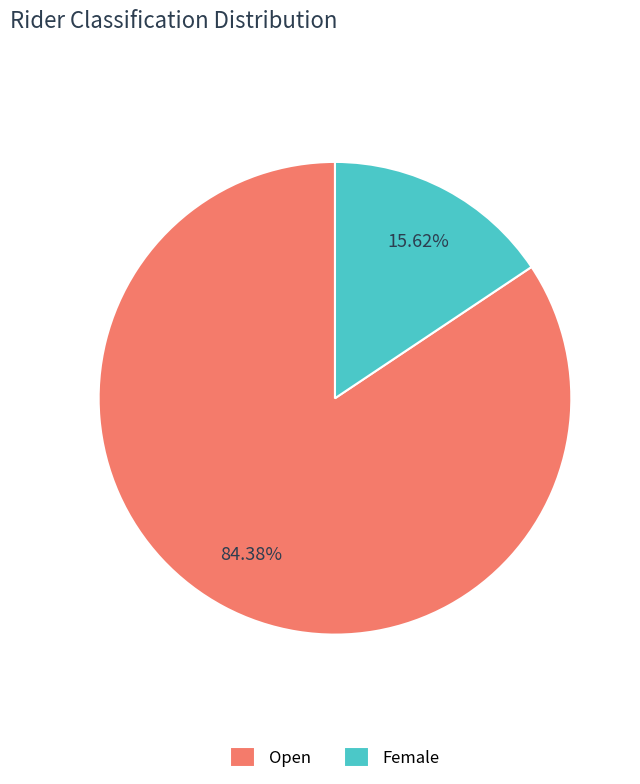

To the nearest percent, what is the average slice percentage?

50%